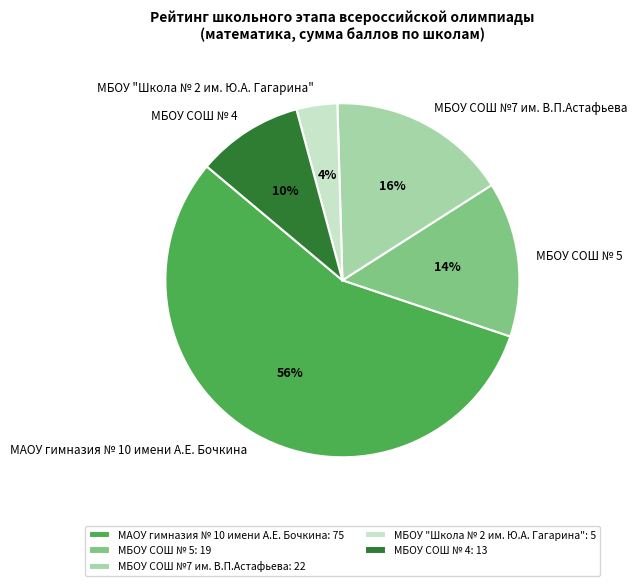

Rank the categories by value from lowest to highest.

МБОУ "Школа № 2 им. Ю.А. Гагарина", МБОУ СОШ № 4, МБОУ СОШ № 5, МБОУ СОШ №7 им. В.П.Астафьева, МАОУ гимназия № 10 имени А.Е. Бочкина